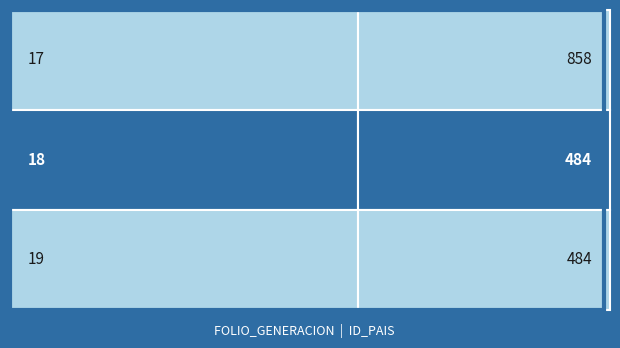

Between 18 and 19, which is larger?

19